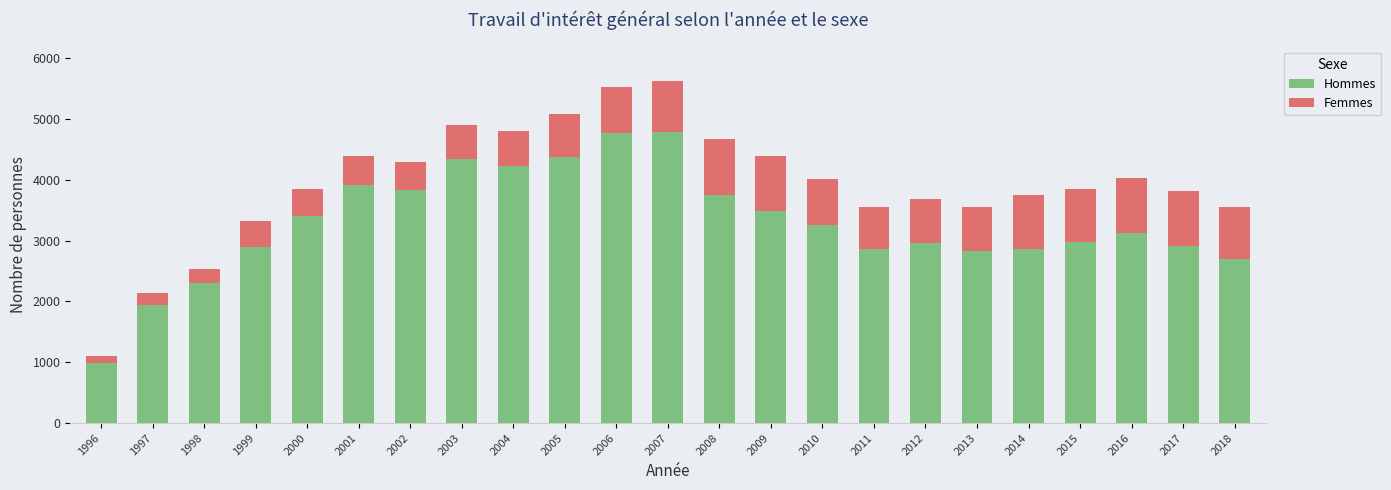

What is the maximum value for Hommes?

4785